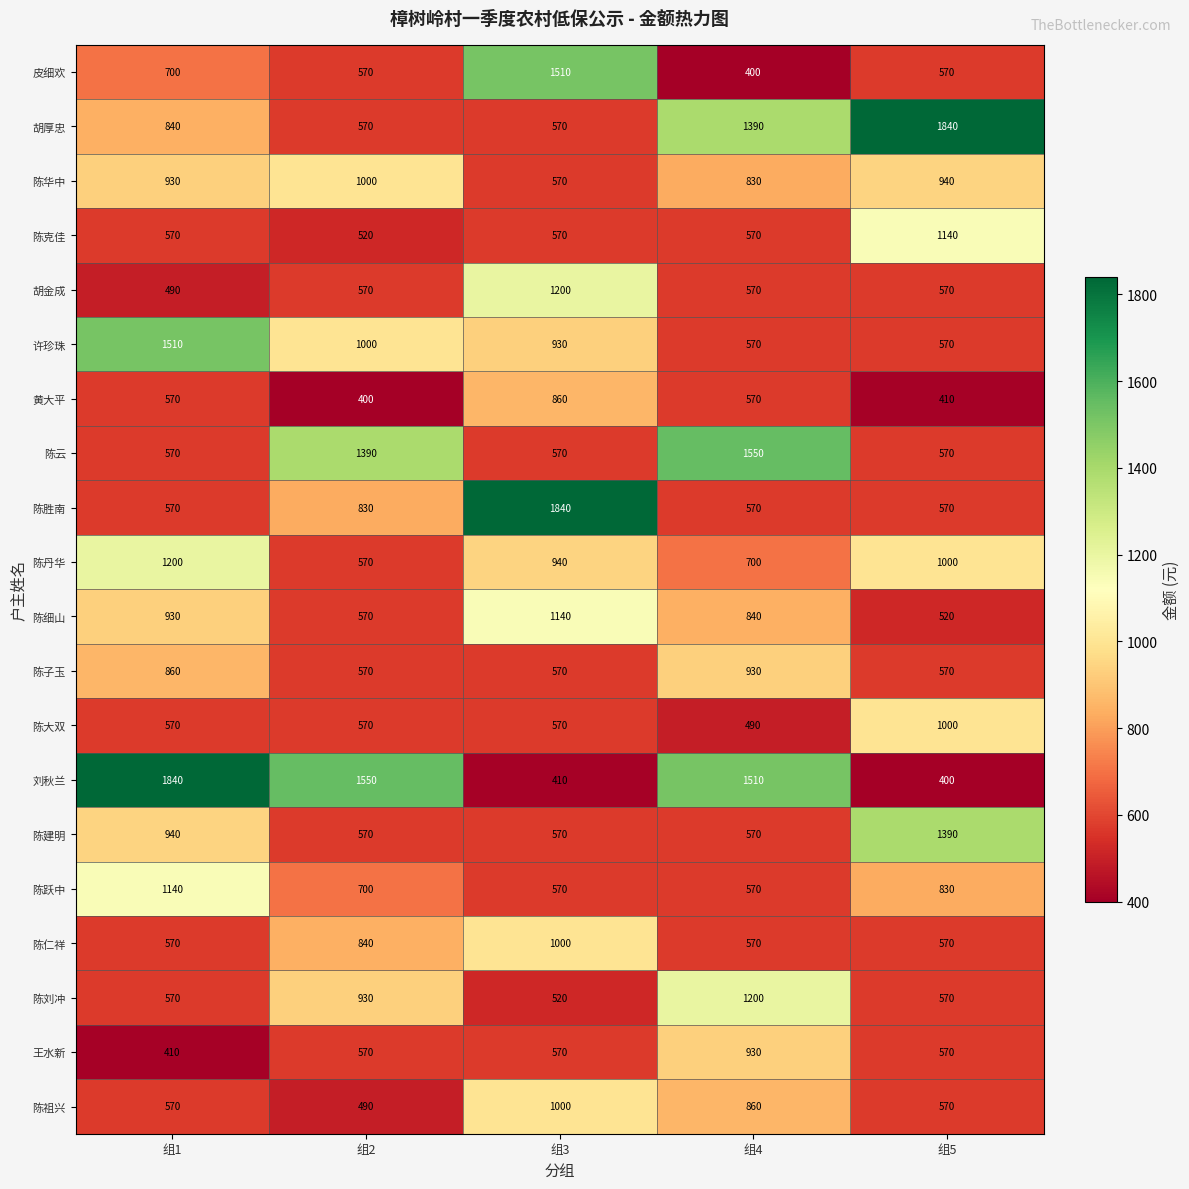

At which category is the sum across all series the highest?

组3